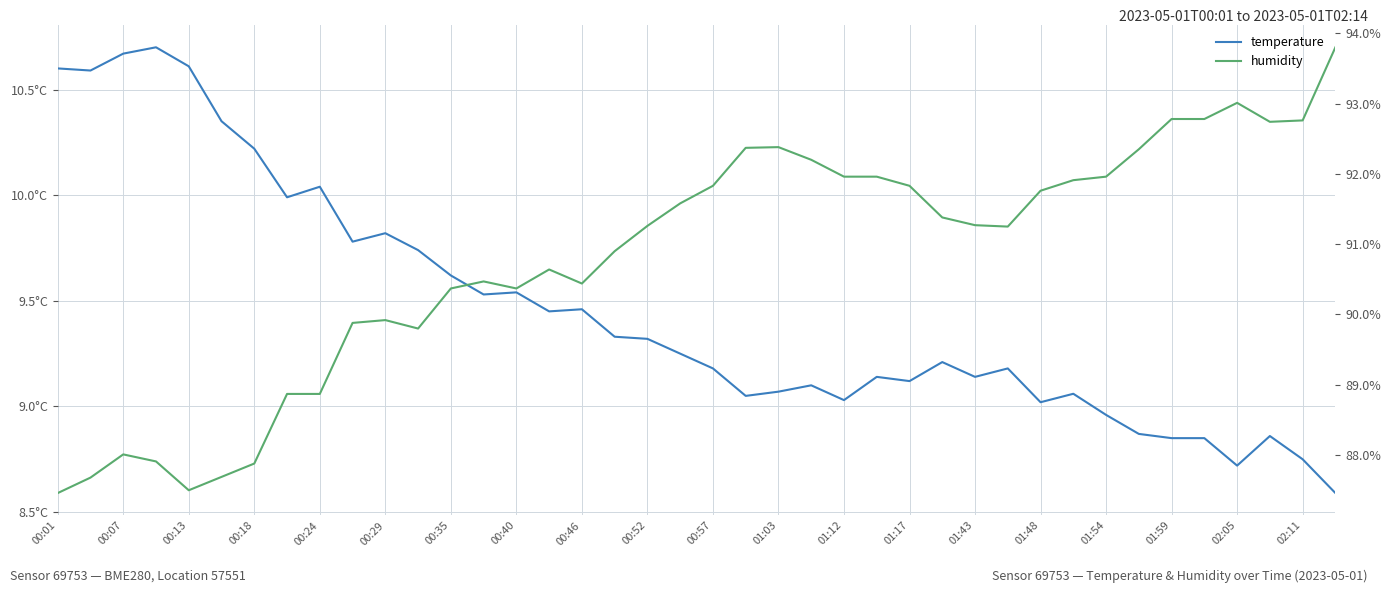

True or false: temperature and humidity intersect in this chart.

False